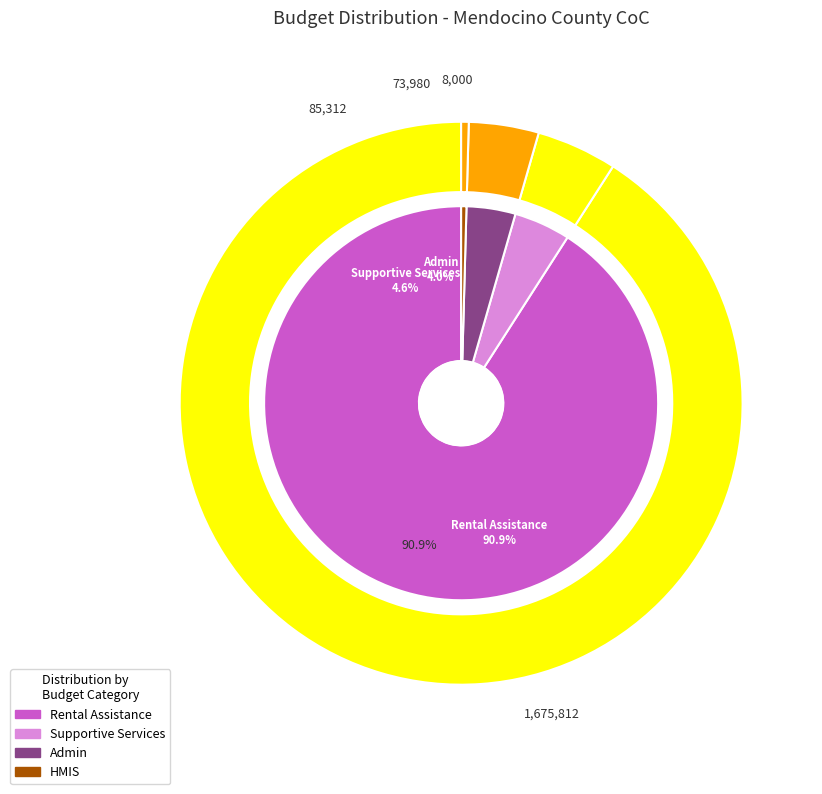

What percentage do Supportive Services and Admin together represent?

8.6%